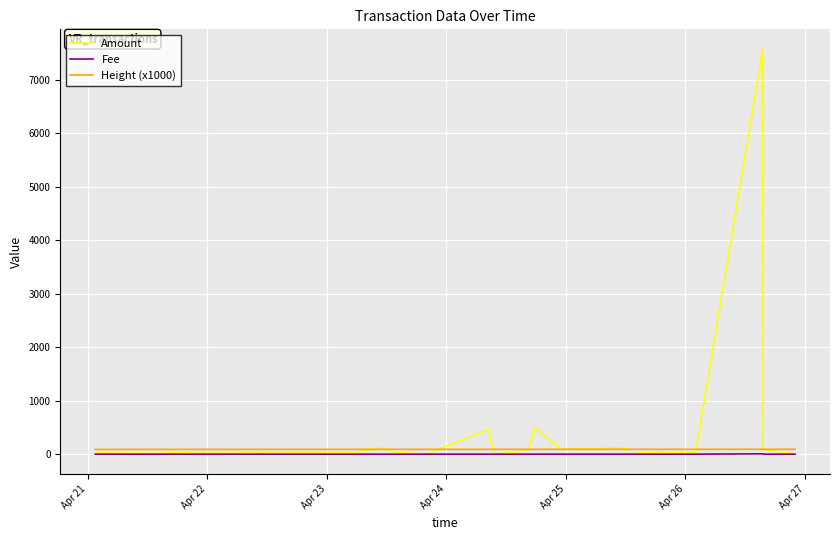

True or false: Fee and Height (x1000) cross at least once.

False